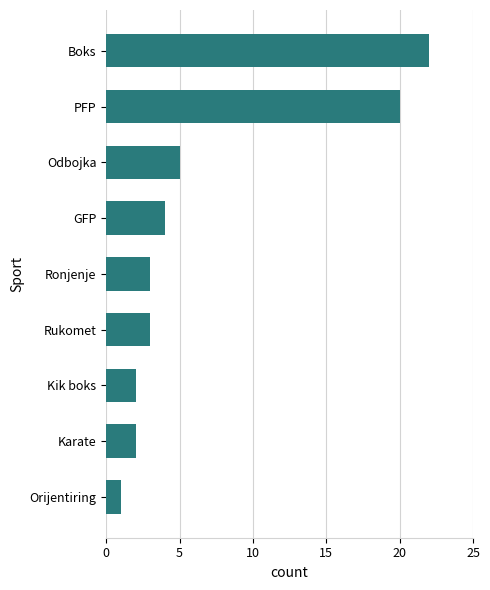

Where is the data nearest to the value 11?

Odbojka